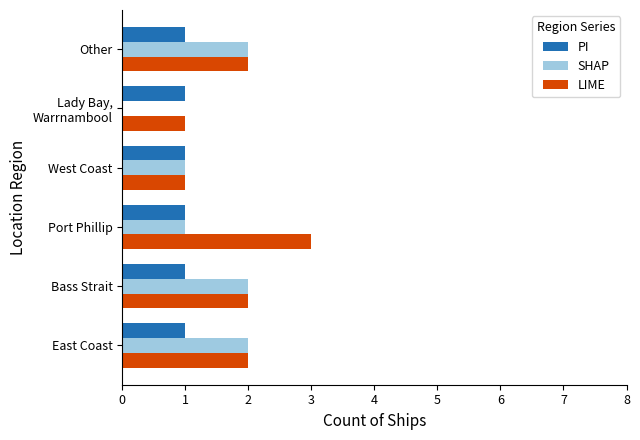

What is the total value across all series at Other?

5